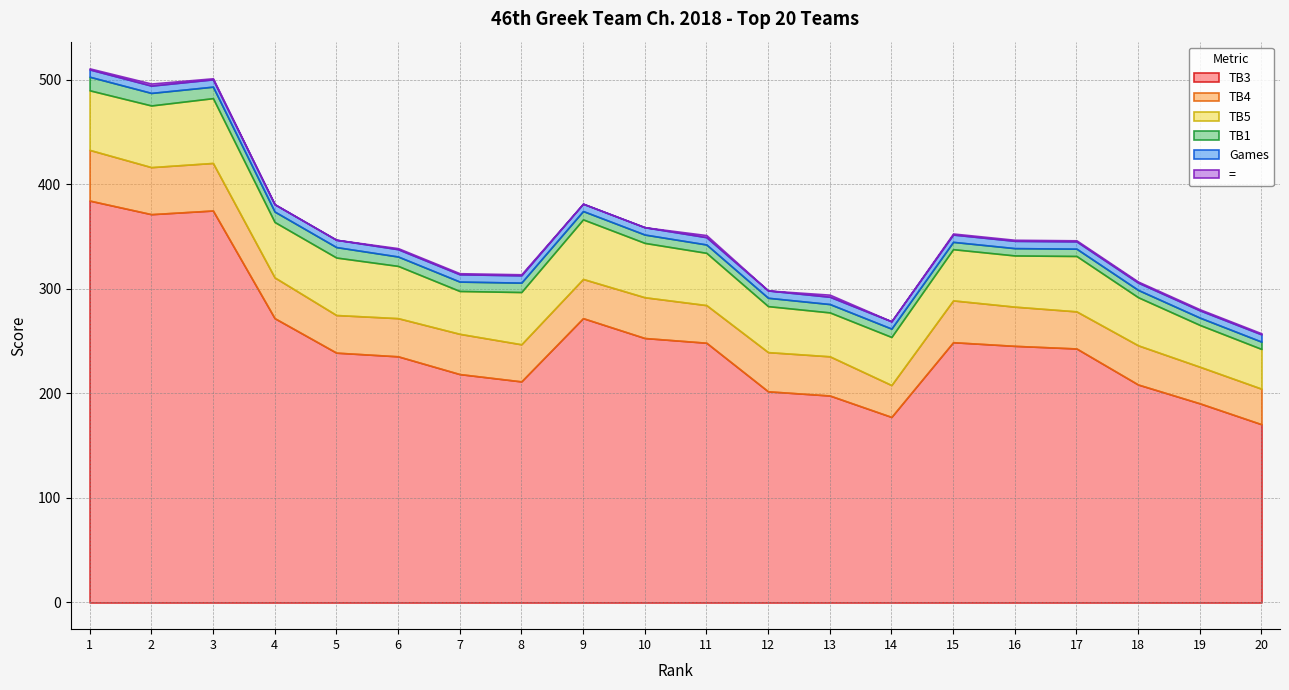

Reading left to right, transcribe all the data shown in this chart.

TB3: 384.5	371.5	375.0	272.0	239.0	235.5	218.5	211.5	272.0	253.0	248.5	202.0	198.0	177.5	249.0	245.5	243.0	208.5	190.5	170.5
TB4: 48.5	45.0	45.5	39.0	36.0	36.5	38.5	35.5	37.5	39.0	36.0	37.5	37.5	30.5	40.0	37.5	35.5	37.5	35.0	34.0
TB5: 57.0	59.0	62.0	53.0	55.0	50.0	41.0	50.0	57.0	52.0	50.0	44.0	42.0	46.0	49.0	49.0	53.0	46.0	40.0	38.0
TB1: 13.0	12.0	11.0	10.0	10.0	9.0	9.0	9.0	8.0	8.0	8.0	8.0	8.0	8.0	7.0	7.0	7.0	7.0	7.0	7.0
Games: 7.0	7.0	7.0	7.0	7.0	7.0	7.0	7.0	7.0	7.0	7.0	7.0	7.0	7.0	7.0	7.0	7.0	7.0	7.0	7.0
=: 1.0	2.0	1.0	0.0	0.0	1.0	1.0	1.0	0.0	0.0	2.0	0.0	2.0	0.0	1.0	1.0	1.0	1.0	1.0	1.0